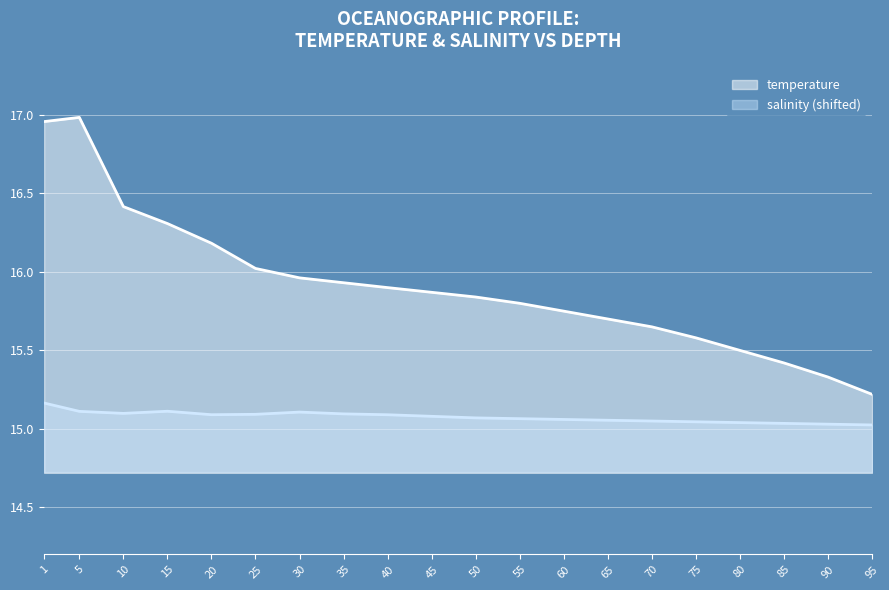

At which category is the sum across all series the highest?

1.0